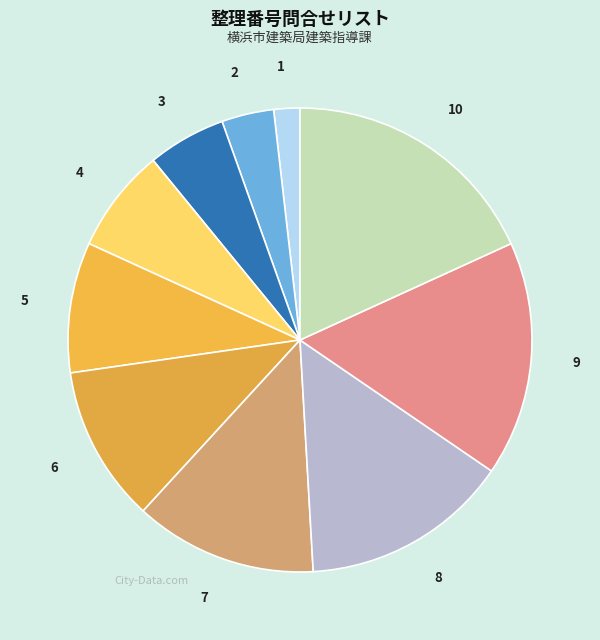

How many segments does this pie chart have?

10